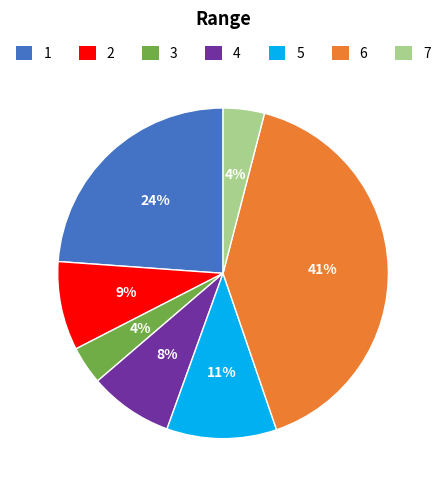

Is it true that 1 is 30% of the pie?

False